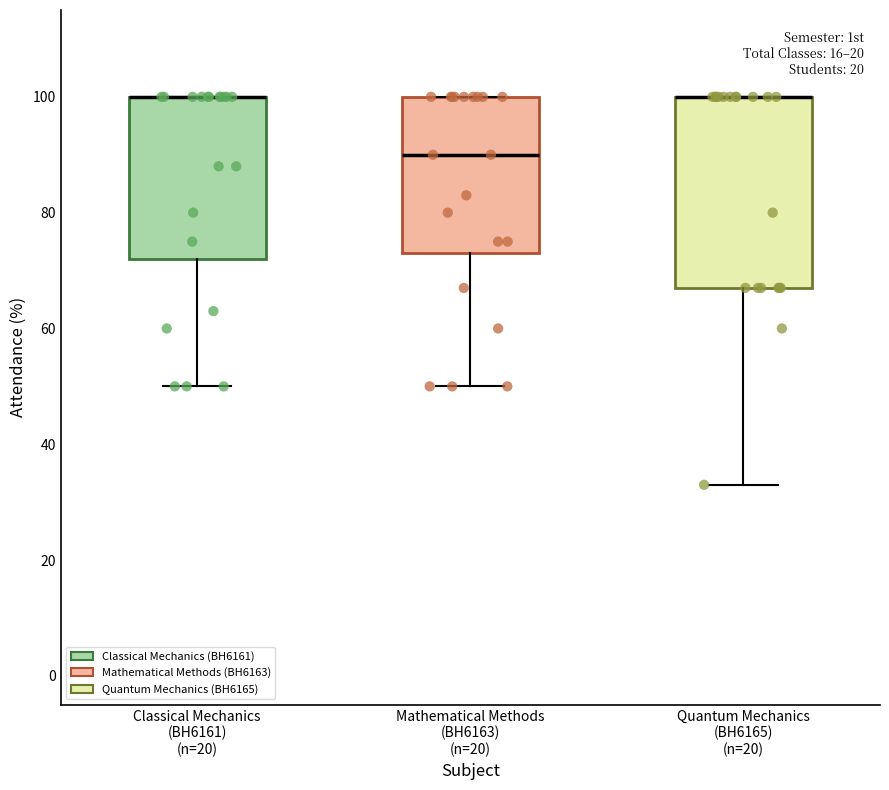

Reading left to right, transcribe this box plot: for each box, give where its median line is, the range the box spans, and where its two whiskers end, as read against the y-axis. The values are not printed on the chart, so give them approximately, as read against the axis.

Classical Mechanics (BH6161) (n=20): median 100 (drawn on the box's upper edge), box 72 to 100, whiskers 50 to 100
Mathematical Methods (BH6163) (n=20): median 90, box 74 to 100, whiskers 50 to 100
Quantum Mechanics (BH6165) (n=20): median 100 (drawn on the box's upper edge), box 68 to 100, whiskers 34 to 100